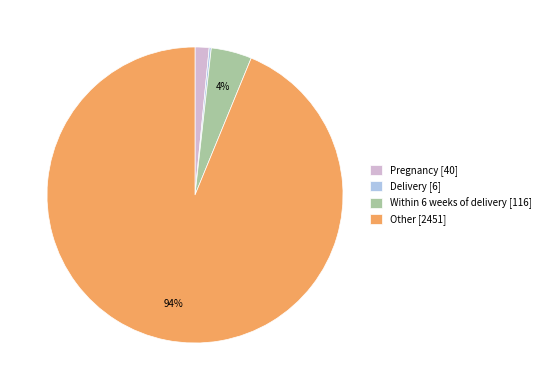

Combined, do Within 6 weeks of delivery and Other account for over 50%?

Yes